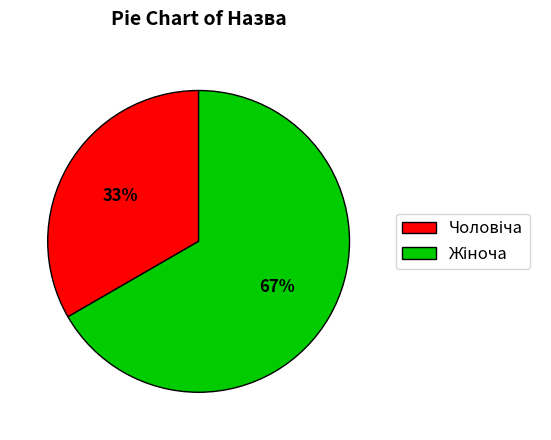

To the nearest percent, what is the average slice percentage?

50%